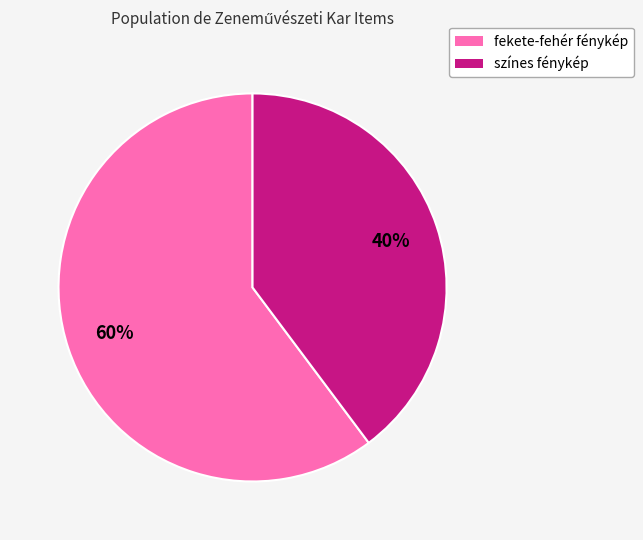

How many slices are in this pie chart?

2